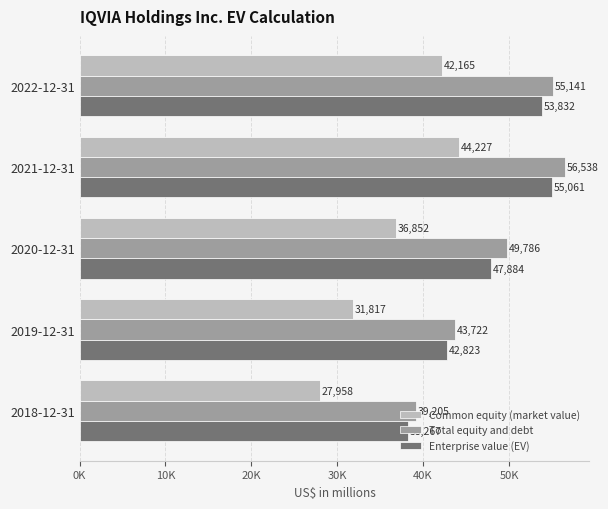

Which series has the widest spread of values?

Total equity and debt